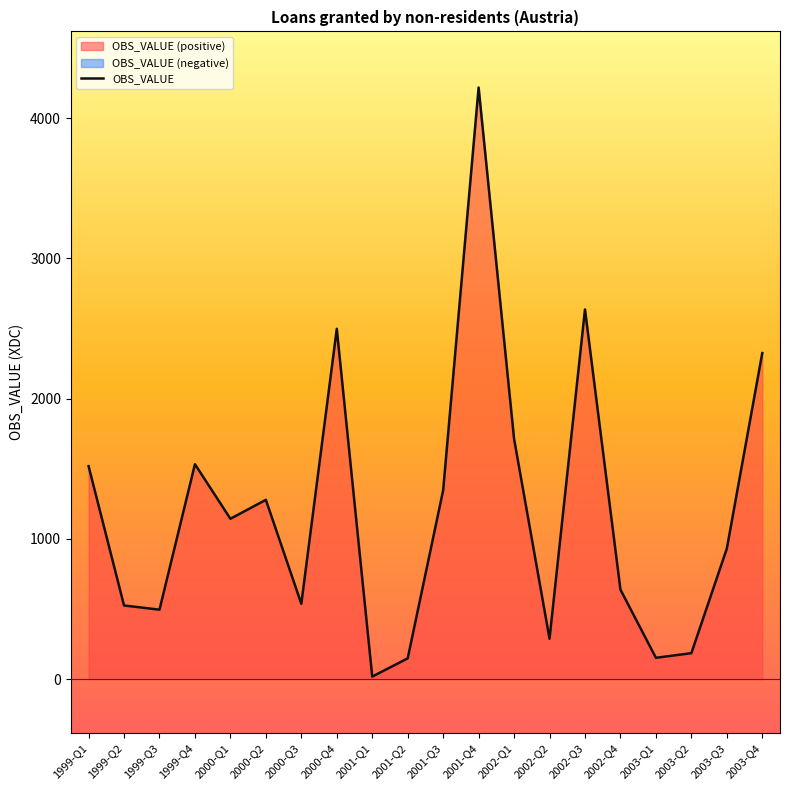

Which category has the highest value in the OBS_VALUE series?

2001-Q4